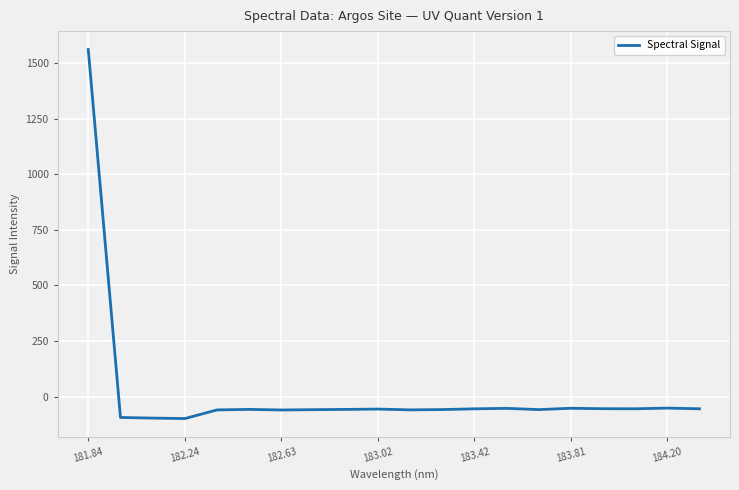

What is the difference between the maximum and minimum values?

1660.0